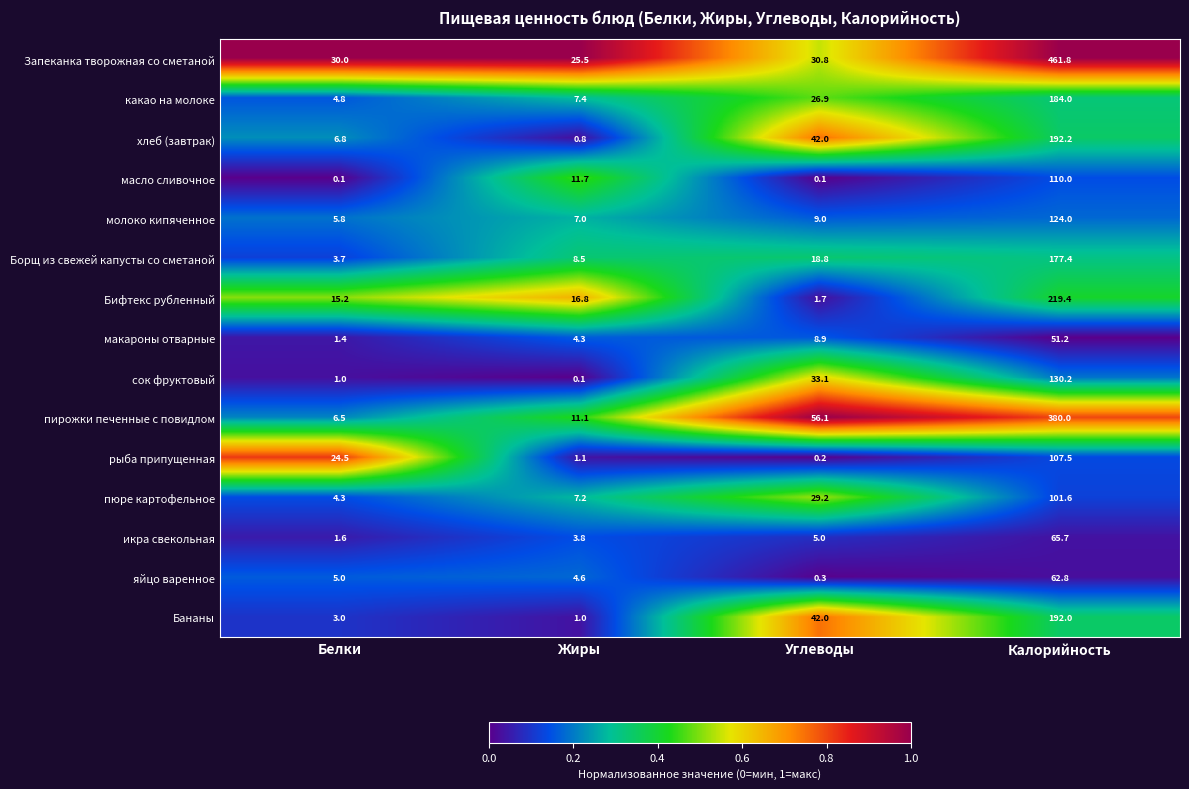

At how many categories does at least one series exceed 0?

4